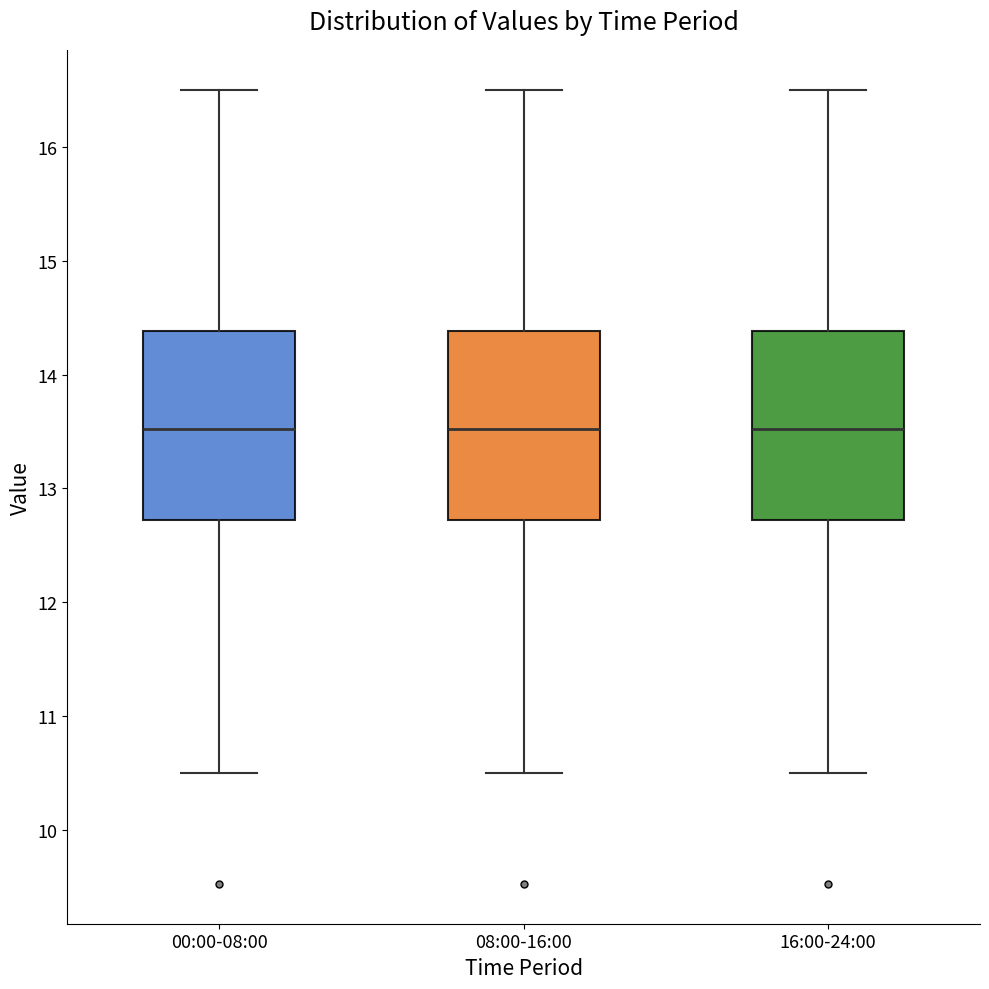

Reading left to right, read every box against the y-axis: the position of its median line, the range the box covers, and the ends of its whiskers. The values are not printed on the chart, so give them approximately, as read against the axis.

00:00-08:00: median 13.5, box 12.7 to 14.4, whiskers 10.5 to 16.5
08:00-16:00: median 13.5, box 12.7 to 14.4, whiskers 10.5 to 16.5
16:00-24:00: median 13.5, box 12.7 to 14.4, whiskers 10.5 to 16.5